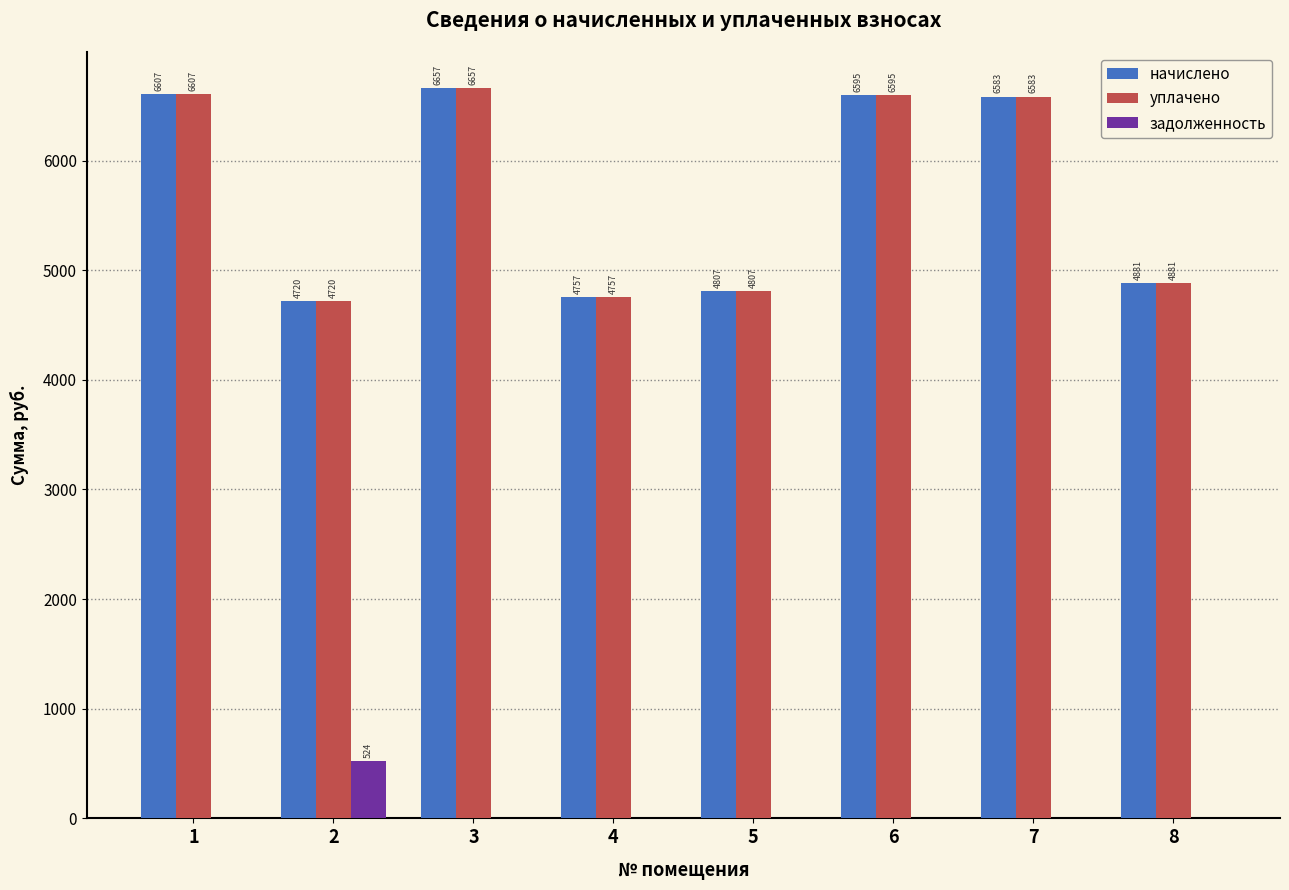

Does the chart contain stacked bars?

No